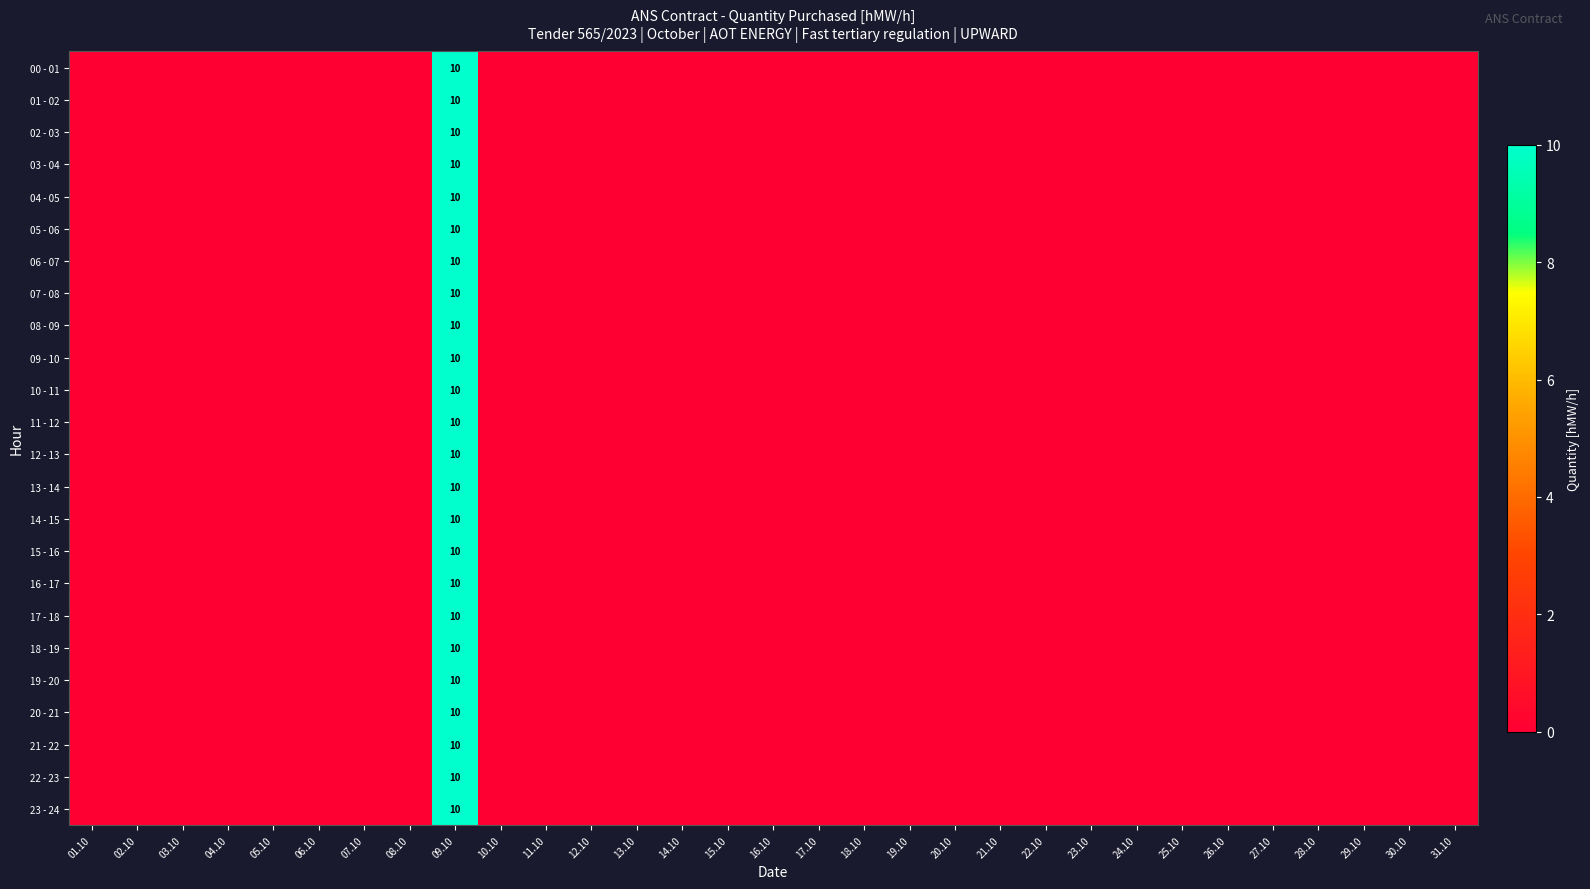

Between 20.10 and 28.10, which is larger?

20.10